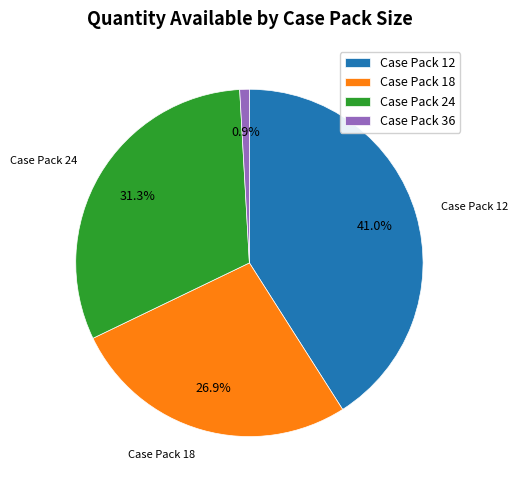

Count the number of slices in the pie.

4